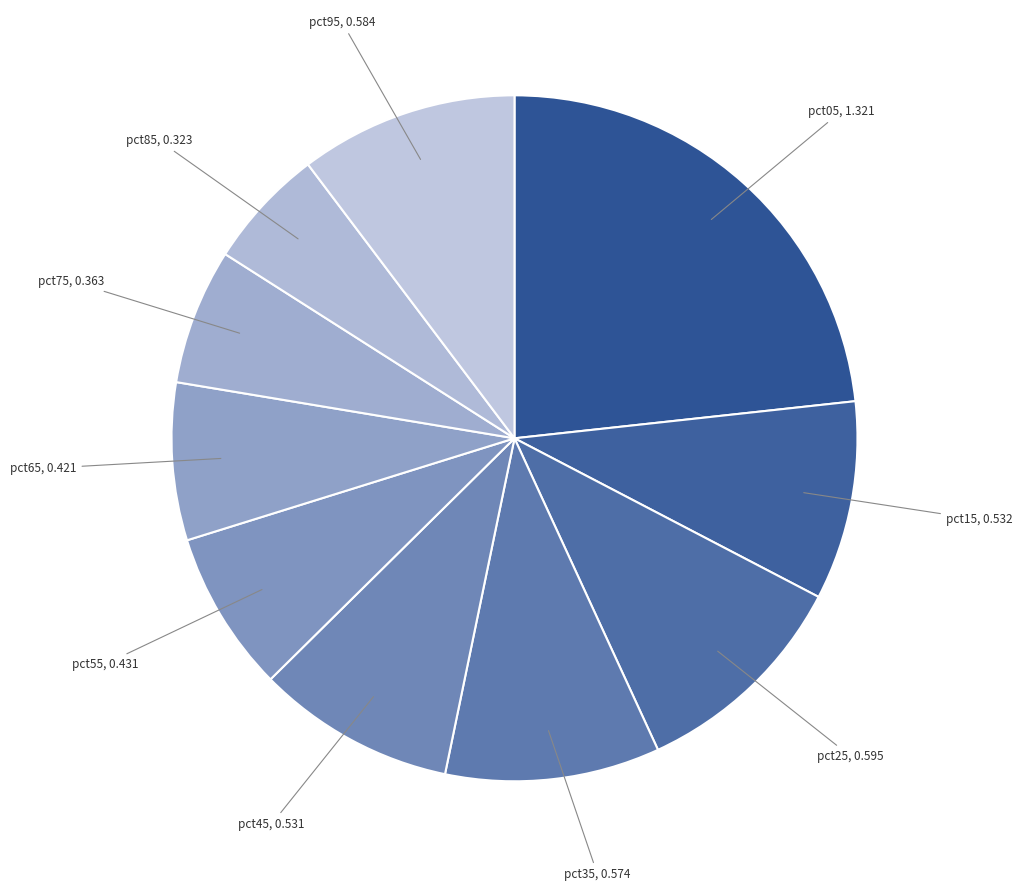

Which category has the smallest portion of the pie?

pct85